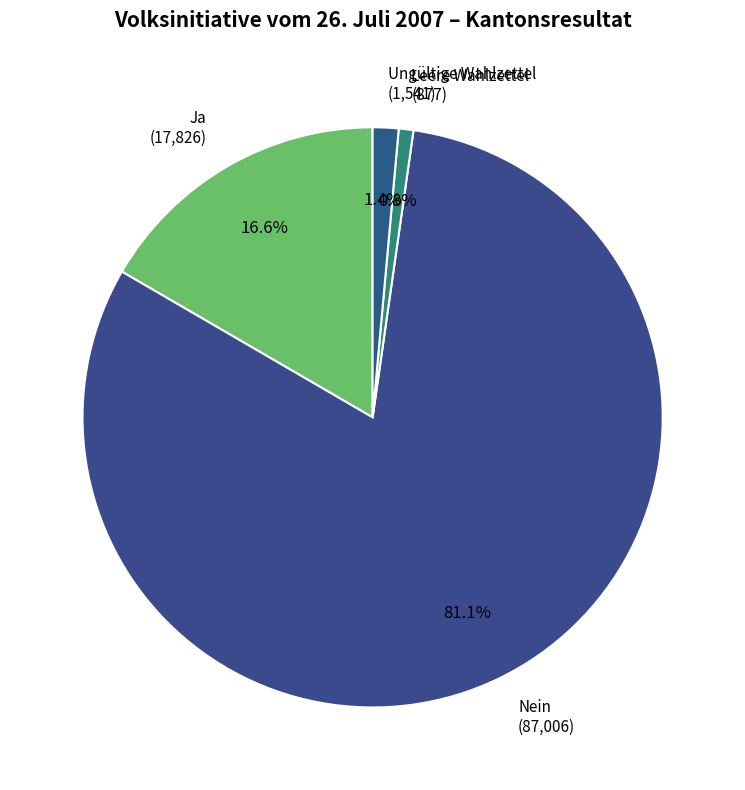

True or false: Leere Wahlzettel accounts for 14% of the total.

False